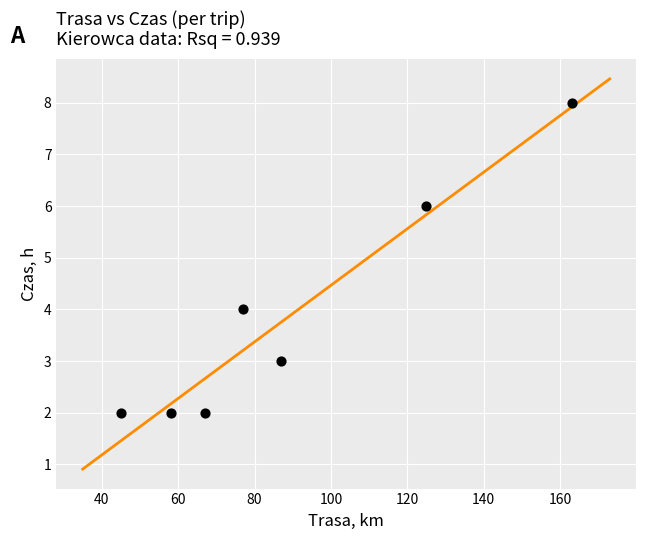

What is the average X value?

89